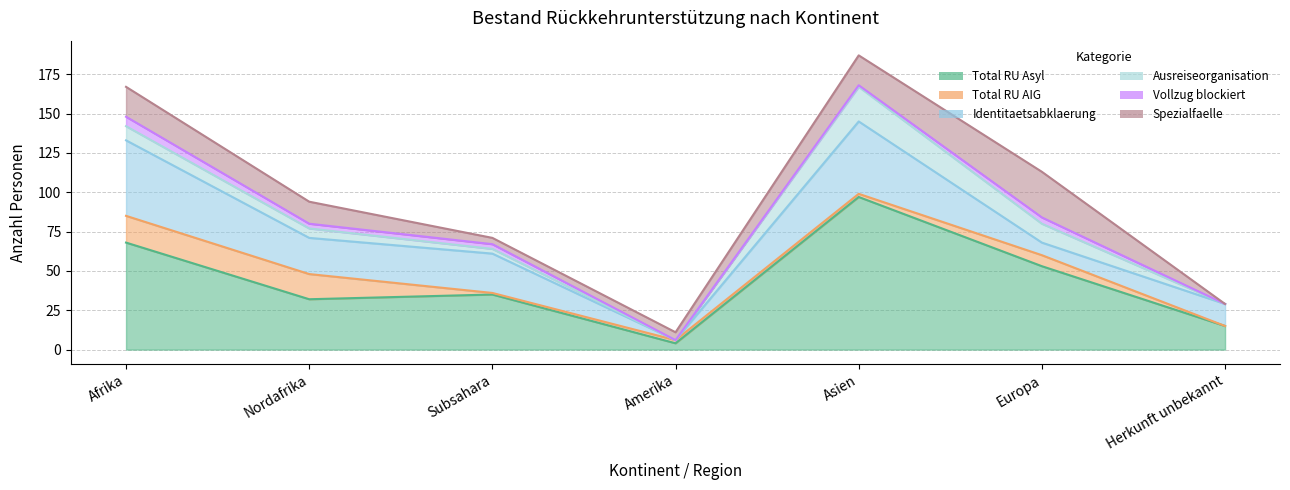

Which series has the widest spread of values?

Total RU Asyl